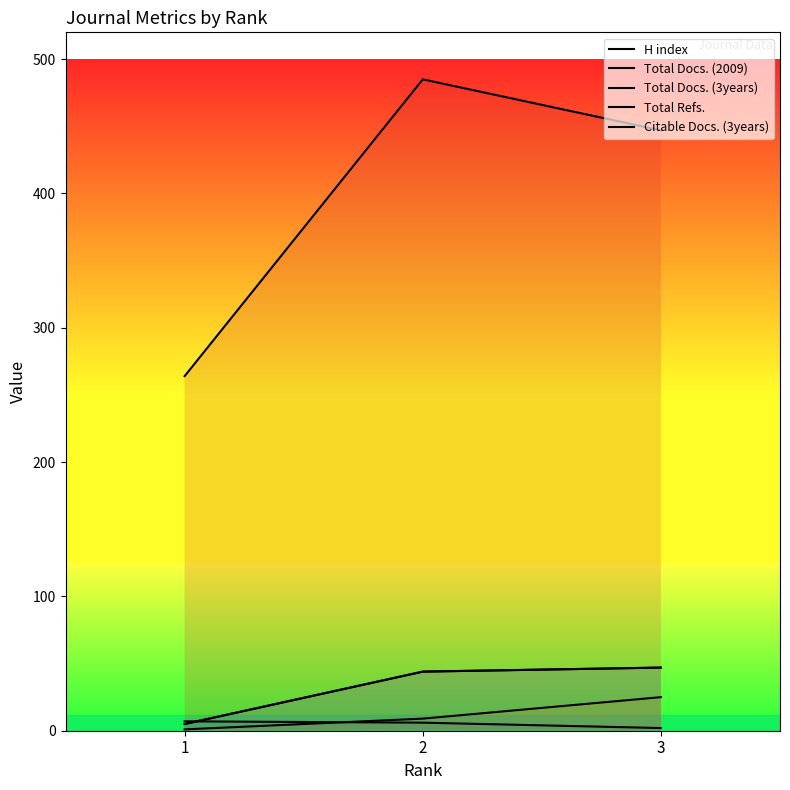

True or false: Total Docs. (2009) has a value of 36 at 3.

False